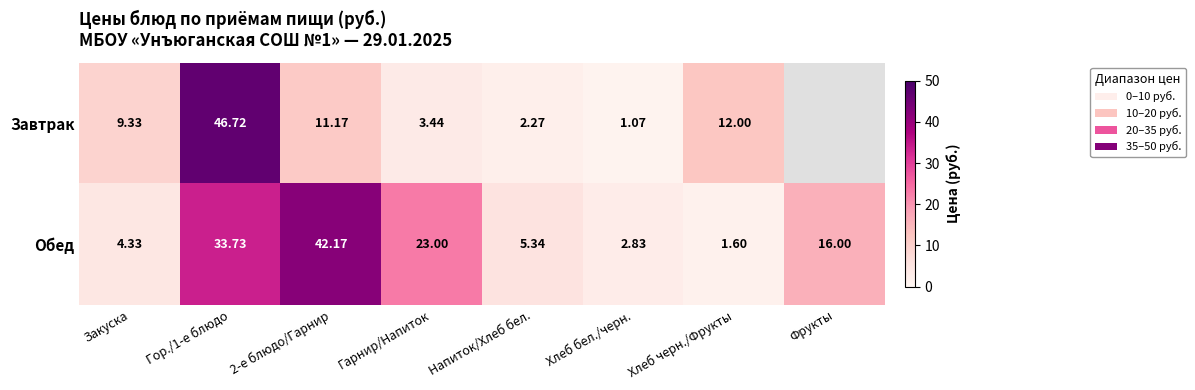

What is the average value of the Обед series?

16.1